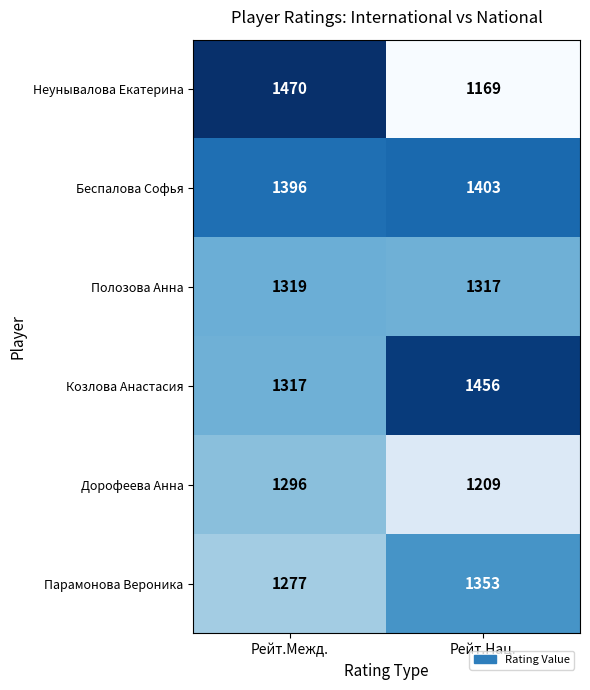

What is the total value across all series at Рейт.Нац.?

7907